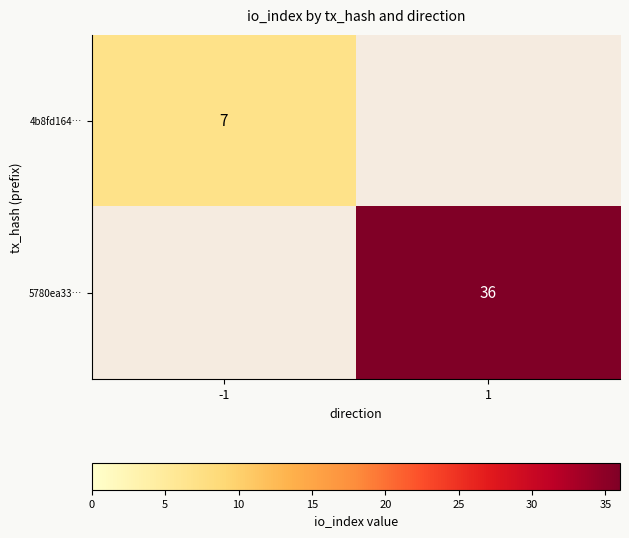

Is it true that 4b8fd164… equals 7 at -1?

True